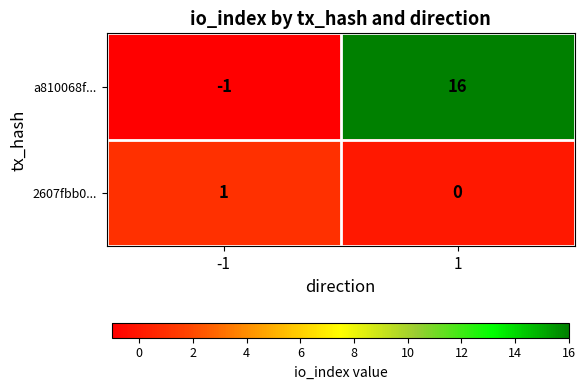

Reading right to left, extract all data points from this chart.

a810068f...: 1=16	-1=-1
2607fbb0...: 1=0	-1=1